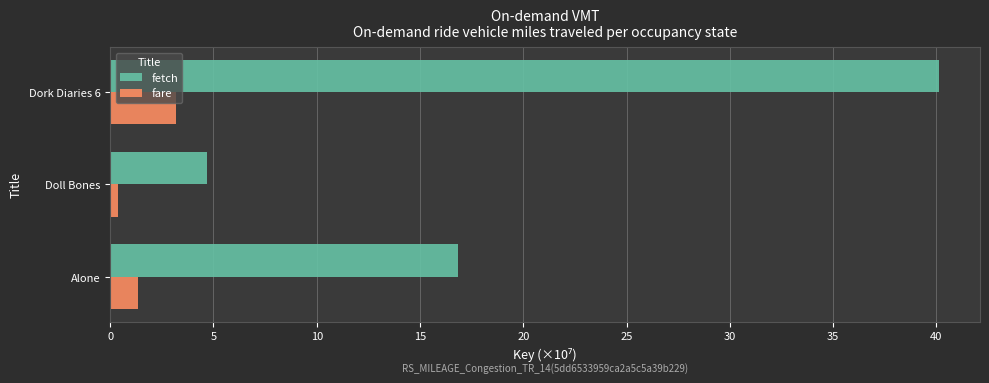

What is the average value of the fetch series?

20.5